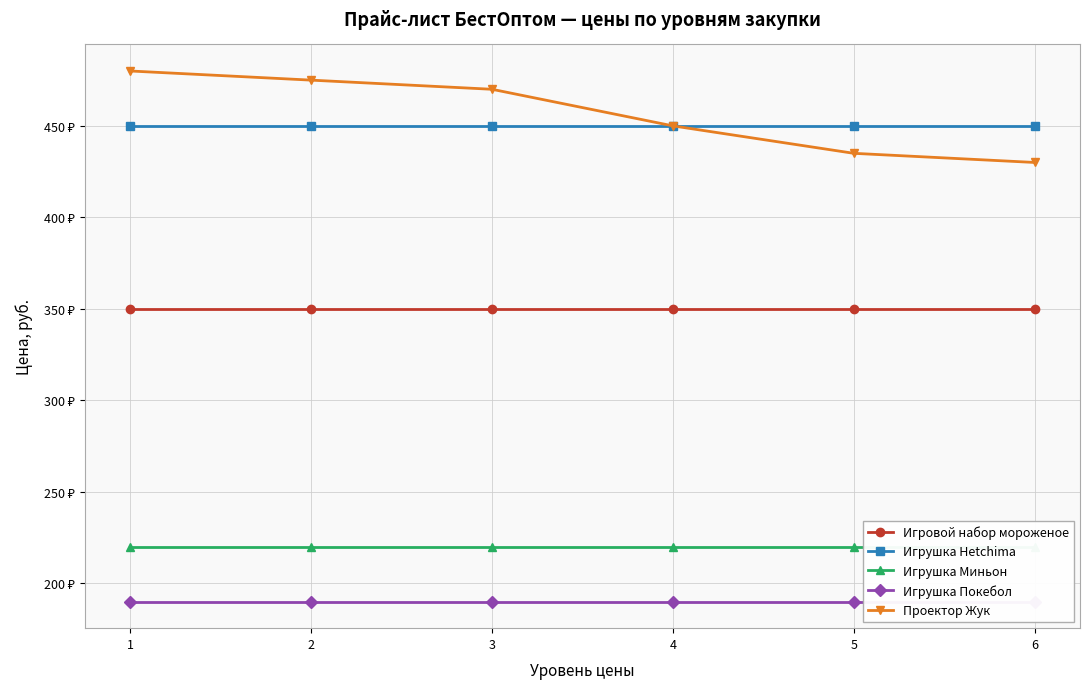

How many series are shown in this chart?

5